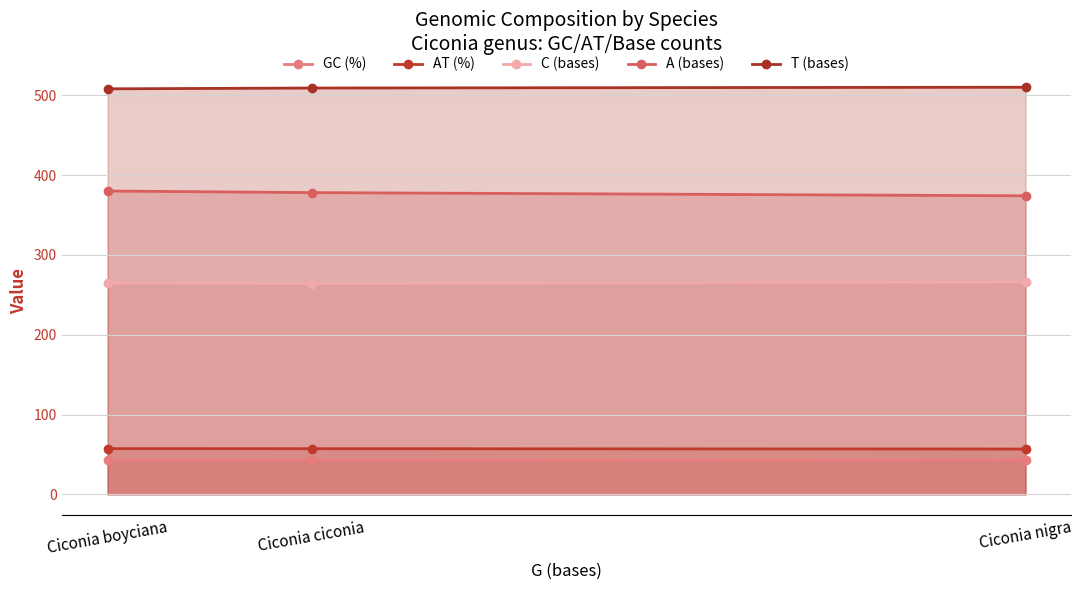

How many distinct data groups are displayed?

5